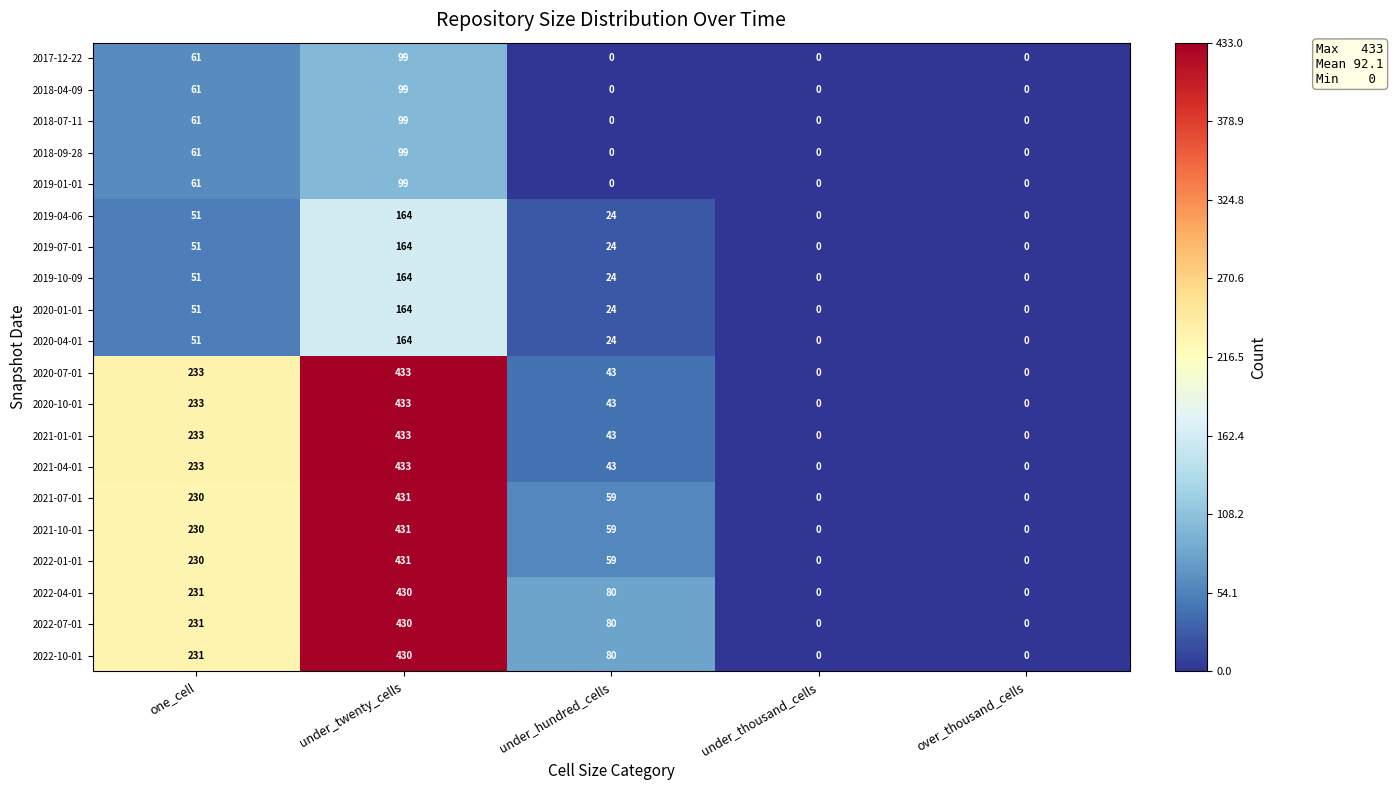

How many values in 2021-10-01 are above zero?

3